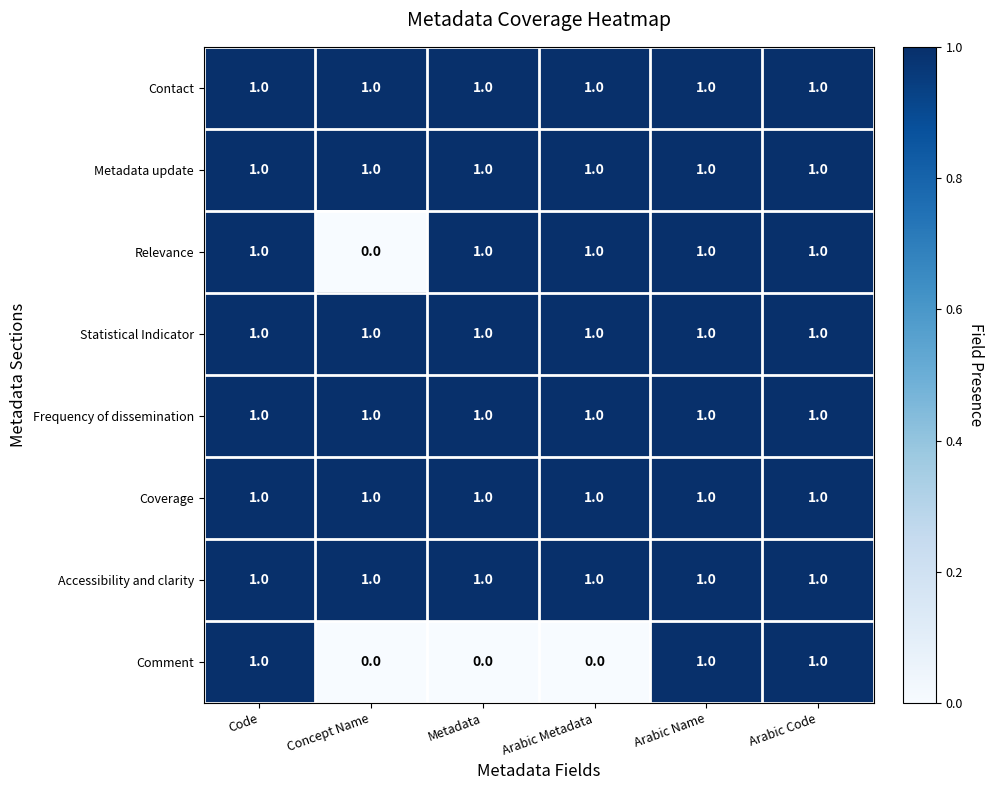

Count the number of categories in the chart.

6